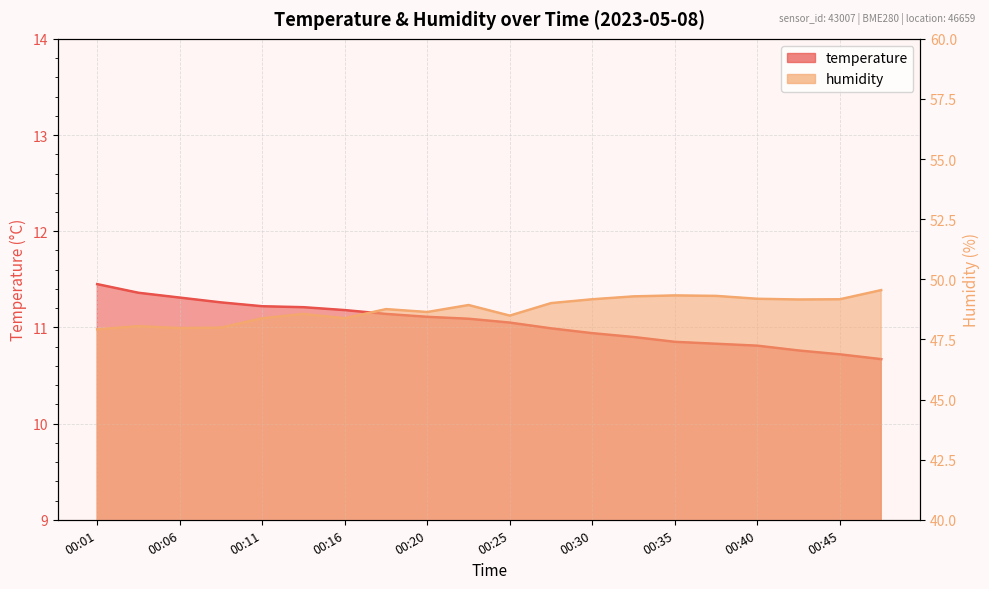

Reading left to right, transcribe all the data shown in this chart.

temperature: 11.4	11.4	11.3	11.3	11.2	11.2	11.2	11.1	11.1	11.1	11.1	11.0	10.9	10.9	10.8	10.8	10.8	10.8	10.7	10.7
humidity: 47.9	48.0	48.0	48.0	48.4	48.6	48.4	48.8	48.6	48.9	48.5	49.0	49.2	49.3	49.3	49.3	49.2	49.2	49.2	49.5